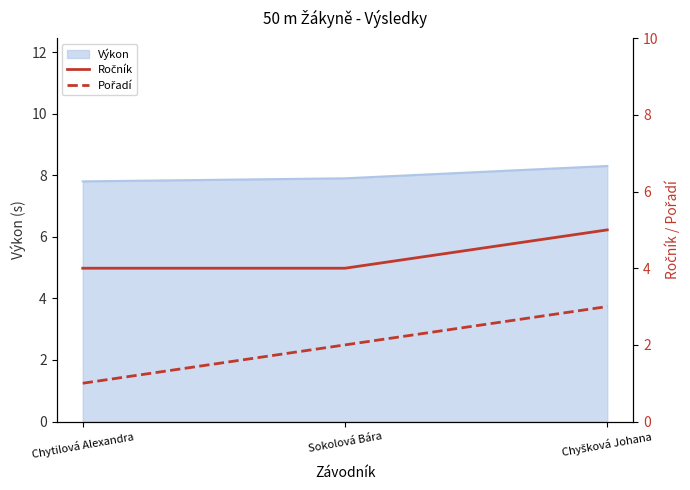

Is it true that Pořadí equals 4 at Chyšková Johana?

False